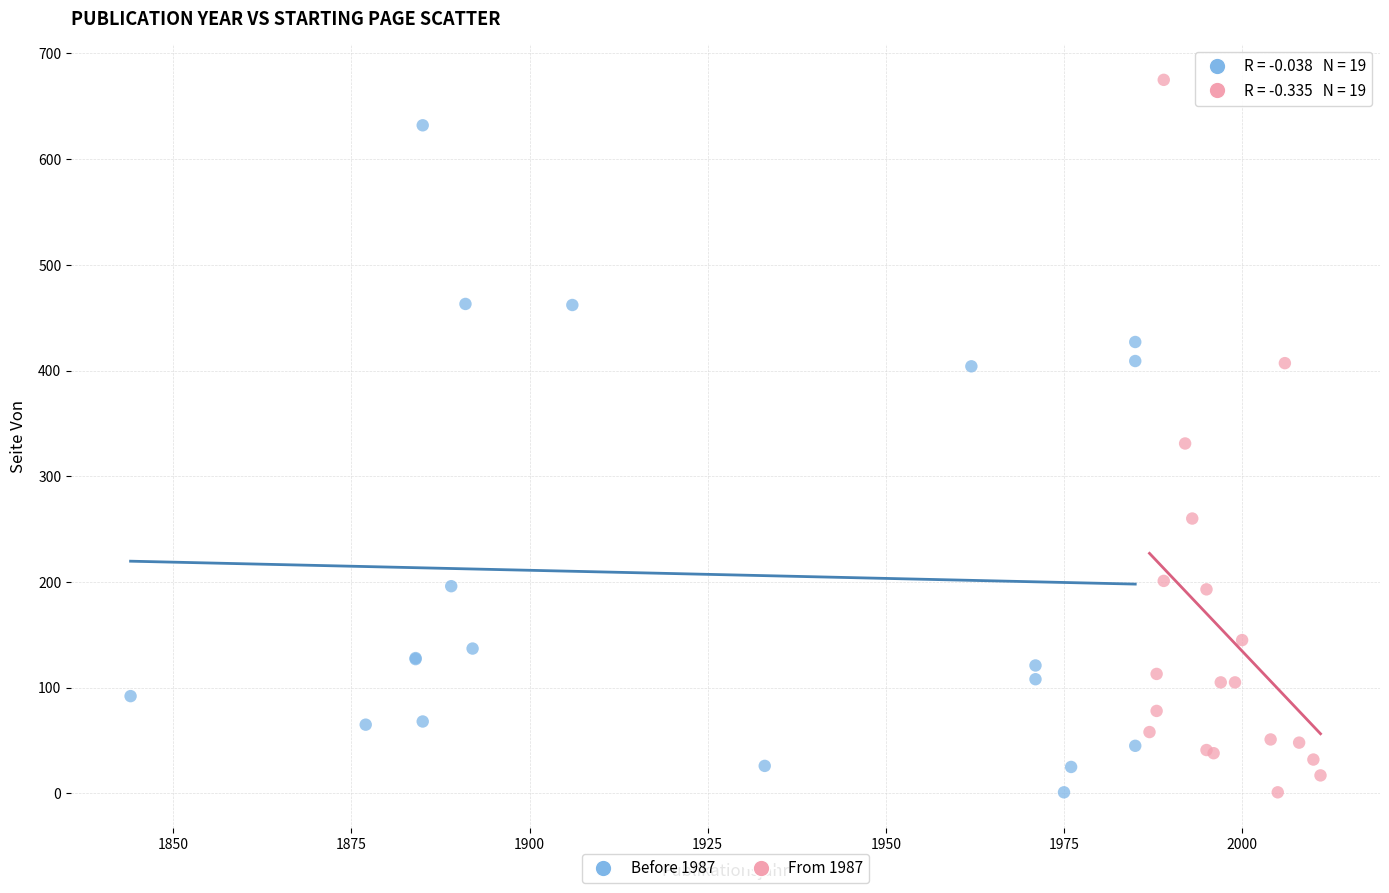

Which series has the largest Y range (max minus min)?

From 1987